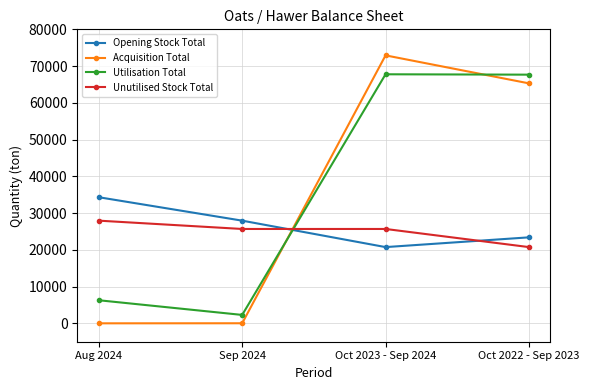

At which label does Unutilised Stock Total reach its minimum?

Oct 2022 - Sep 2023